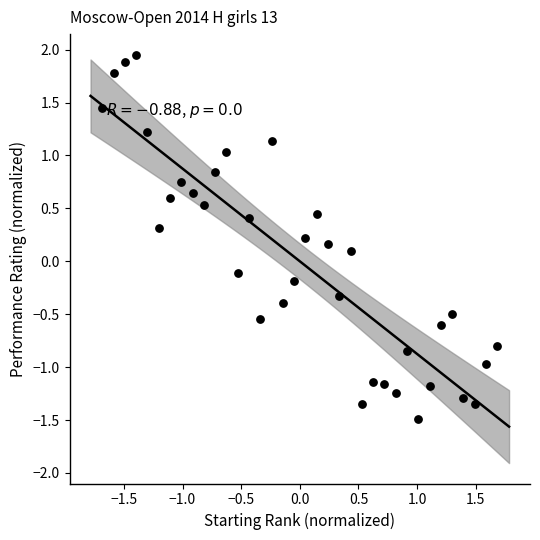

What is the range of X values (max minus min)?

3.4